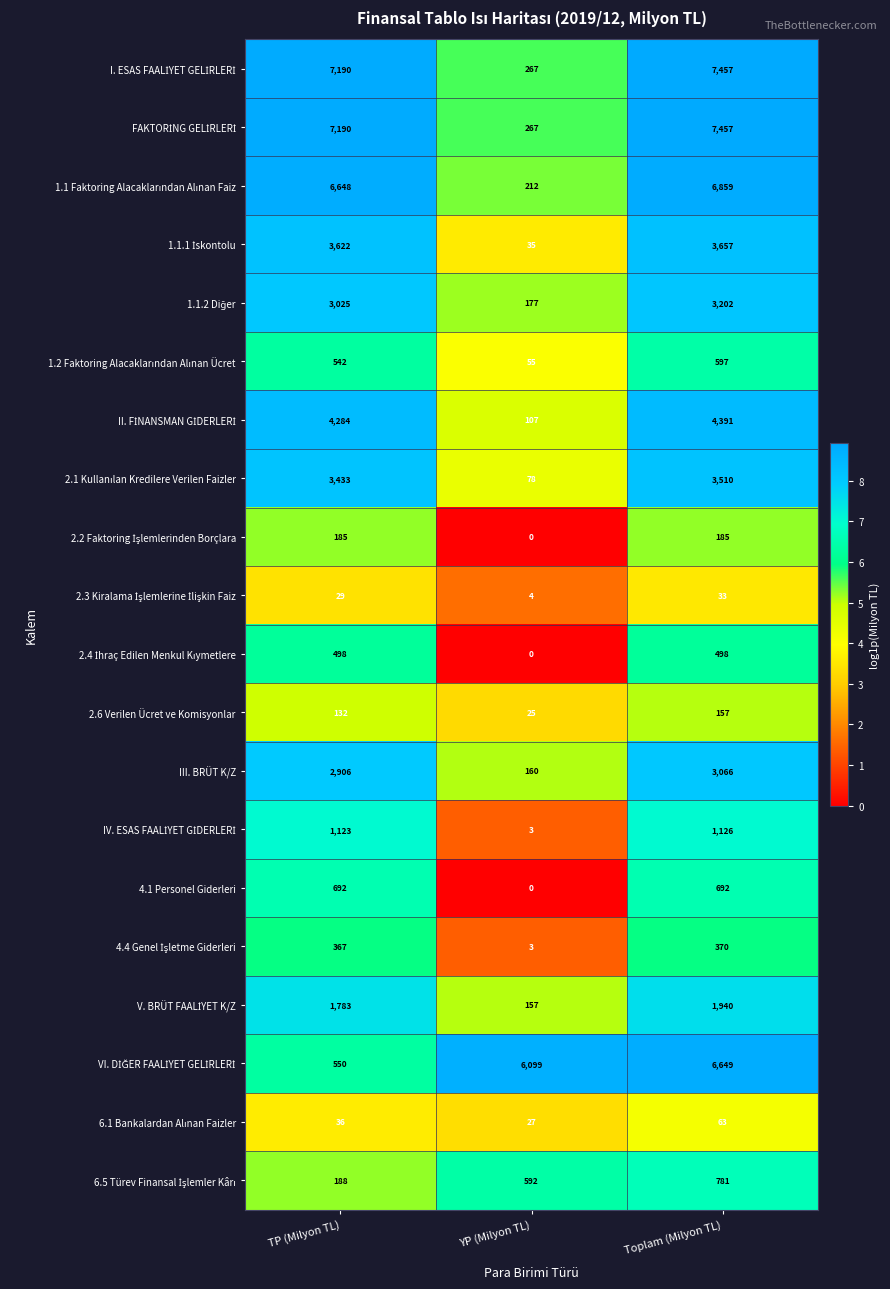

Which category has the highest value across all series?

Toplam (Milyon TL)